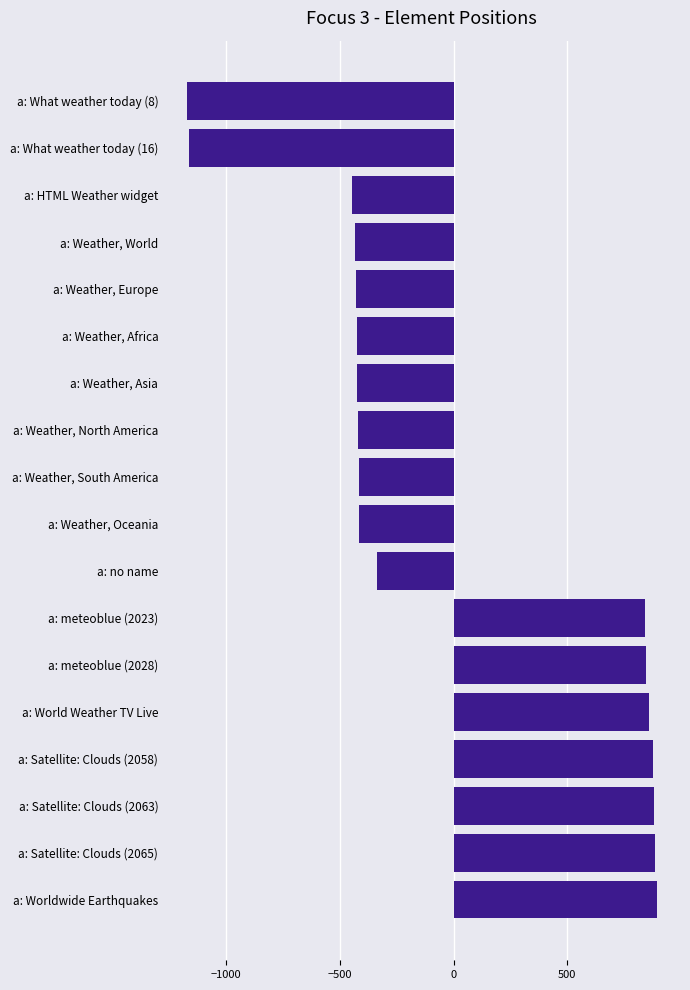

What is the label of the 1st bar from the bottom?

a: Worldwide Earthquakes